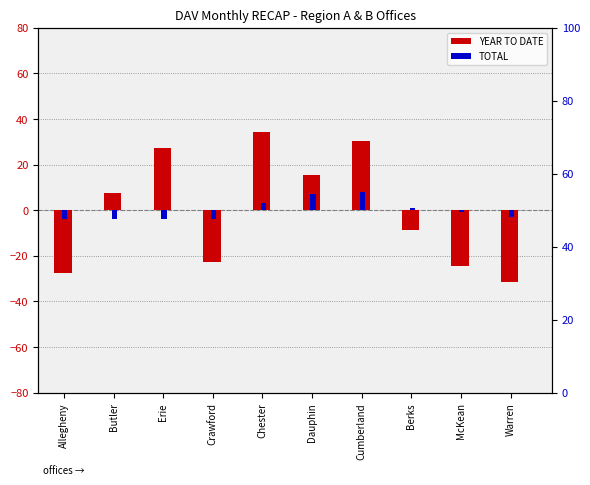

Rank the categories by YEAR TO DATE value from highest to lowest.

Chester, Cumberland, Erie, Dauphin, Butler, Berks, Crawford, McKean, Allegheny, Warren